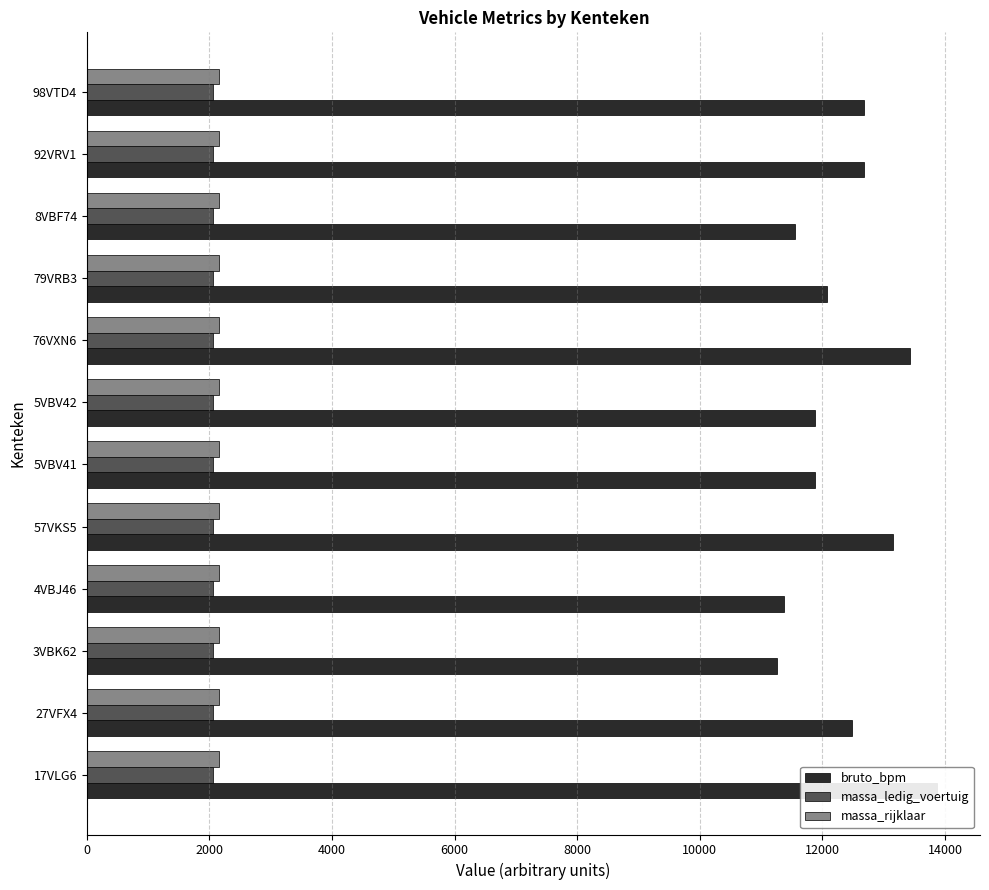

What value does the bruto_bpm series have at 98VTD4, to the nearest 50?

12650